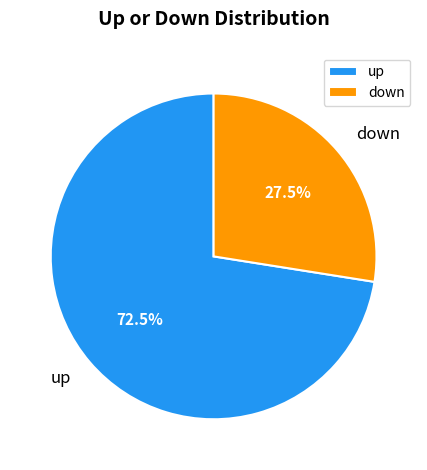

Is there any slice that represents more than half of the pie?

Yes